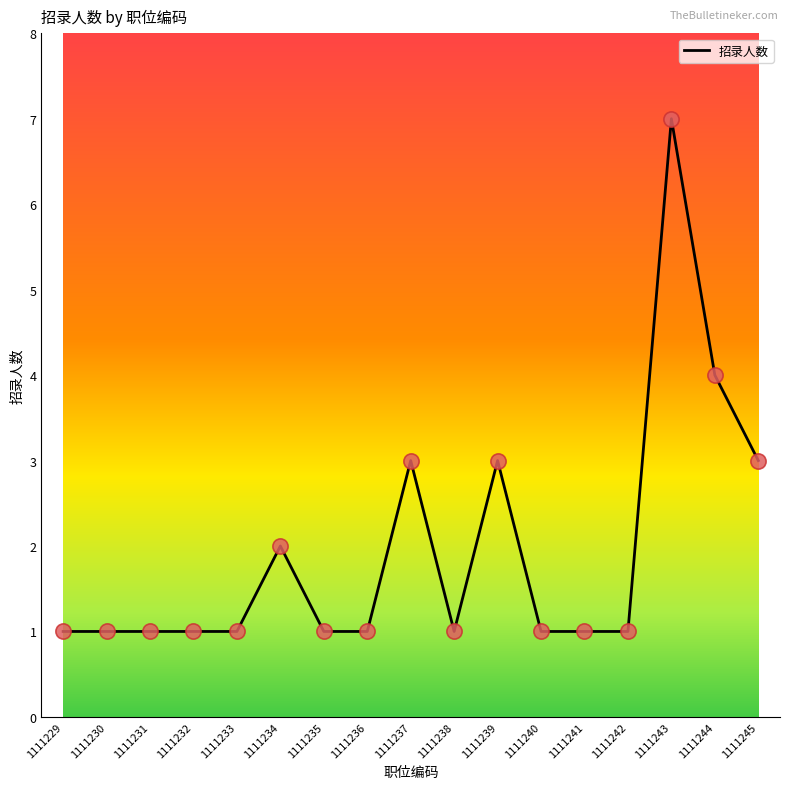

What is the ratio of the value at 1111230 to the value at 1111245?

0.3